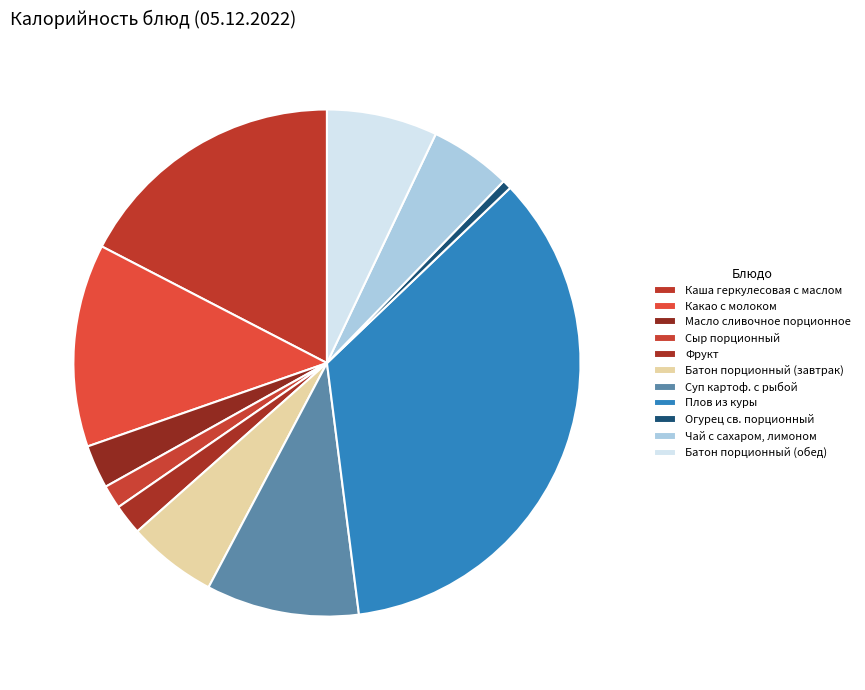

Is it true that Батон порционный (завтрак) is 6% of the pie?

True